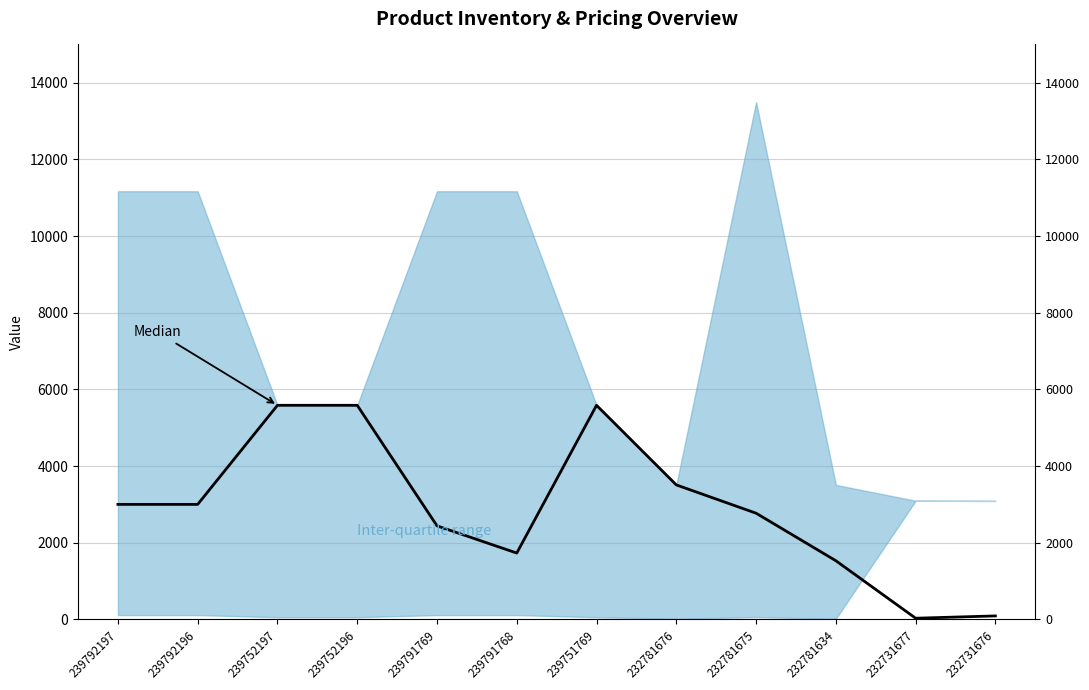

What is the change in value from 232781676 to 232731677?

-3478